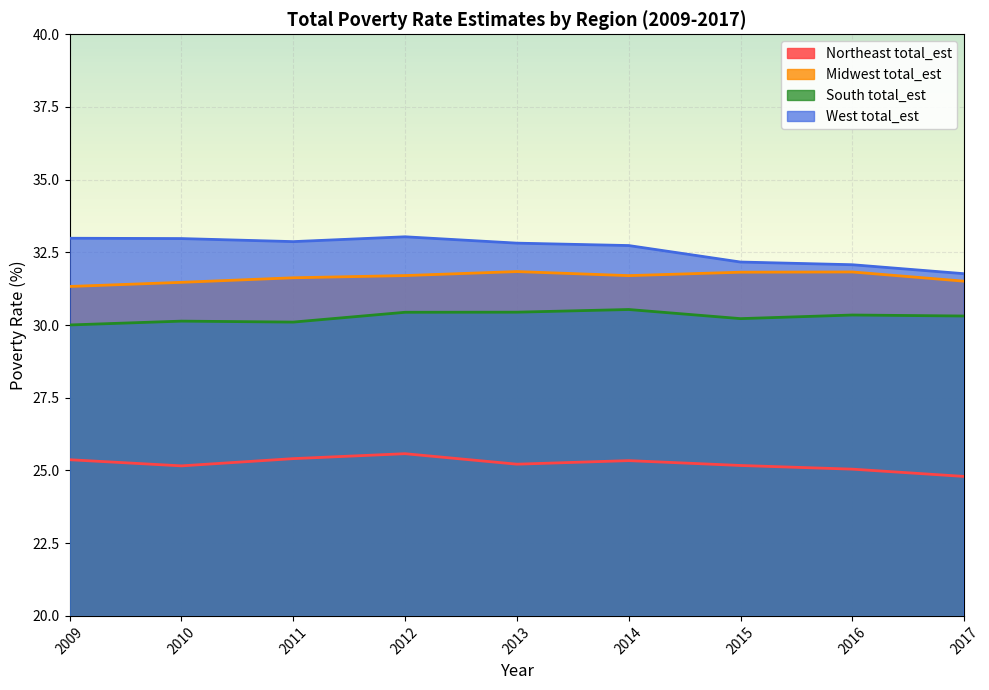

Reading right to left, extract all data points from this chart.

Northeast total_est: 2017=24.8	2016=25.0	2015=25.2	2014=25.3	2013=25.2	2012=25.6	2011=25.4	2010=25.2	2009=25.4
Midwest total_est: 2017=31.5	2016=31.8	2015=31.8	2014=31.7	2013=31.8	2012=31.7	2011=31.6	2010=31.5	2009=31.3
South total_est: 2017=30.3	2016=30.3	2015=30.2	2014=30.5	2013=30.4	2012=30.4	2011=30.1	2010=30.1	2009=30.0
West total_est: 2017=31.8	2016=32.1	2015=32.2	2014=32.7	2013=32.8	2012=33.0	2011=32.9	2010=33.0	2009=33.0